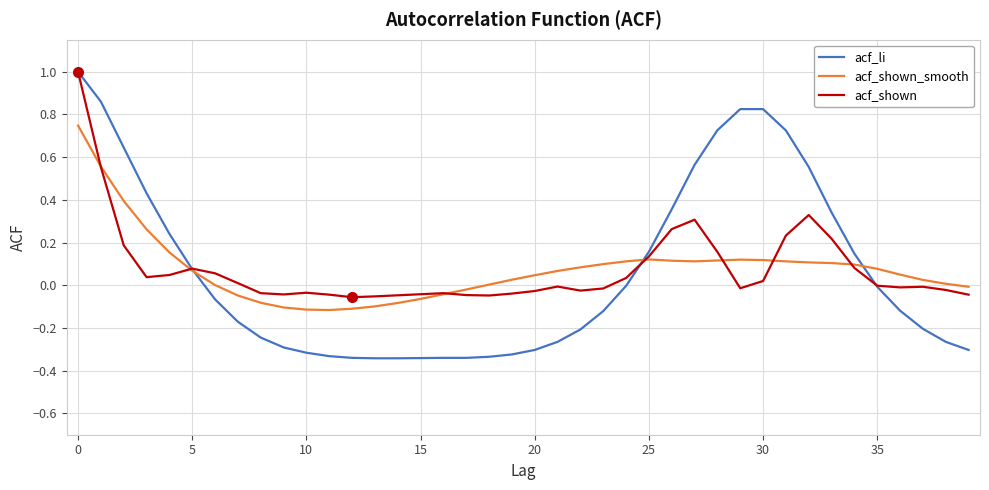

How many lines are shown in the chart?

3